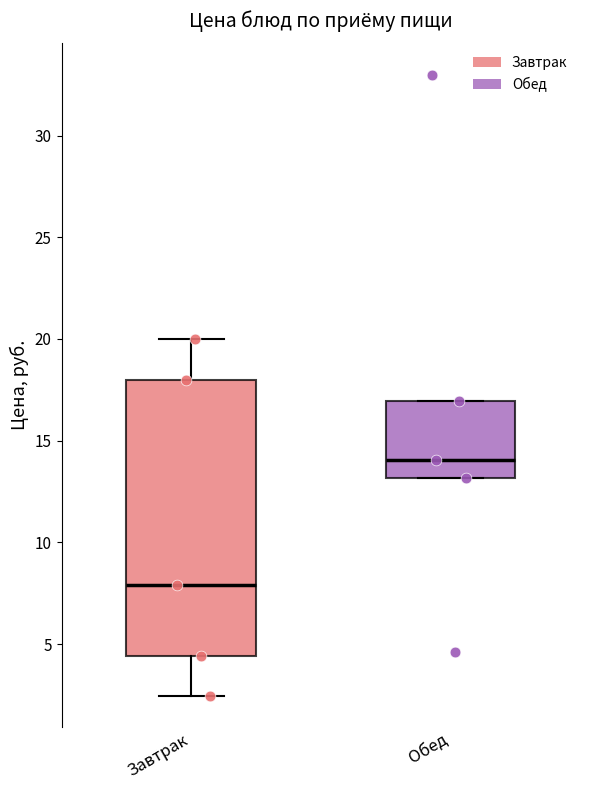

Reading left to right, read every box against the y-axis: the position of its median line, the range the box covers, and the ends of its whiskers. The values are not printed on the chart, so give them approximately, as read against the axis.

Завтрак: median 8.0, box 4.5 to 18.0, whiskers 2.5 to 20.0
Обед: median 14.0, box 13.0 to 17.0, whiskers 13.0 to 17.0